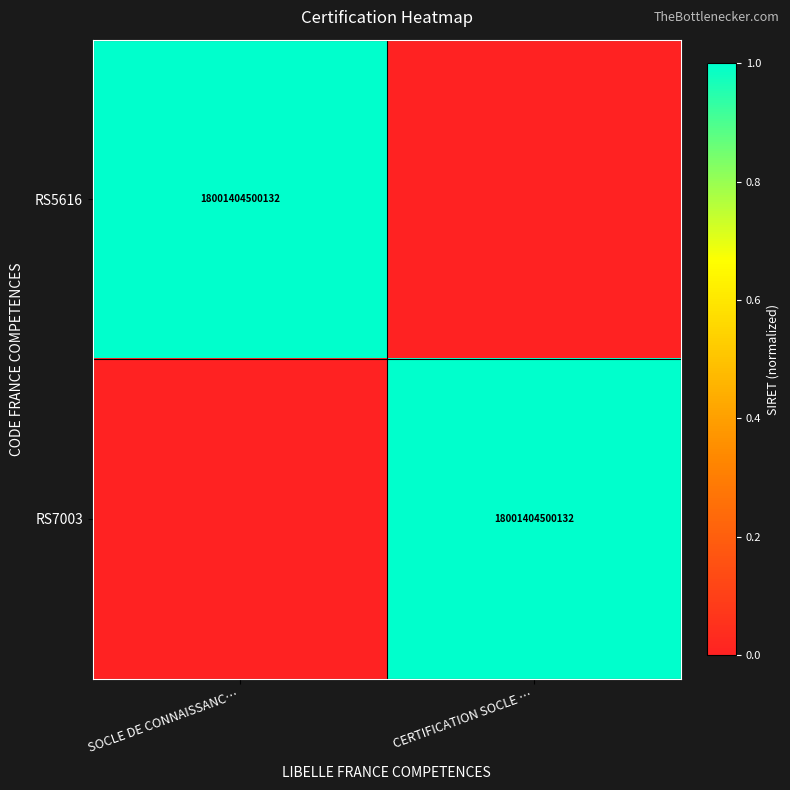

The value of RS7003 at CERTIFICATION SOCLE … is 25269715495214. True or false?

False